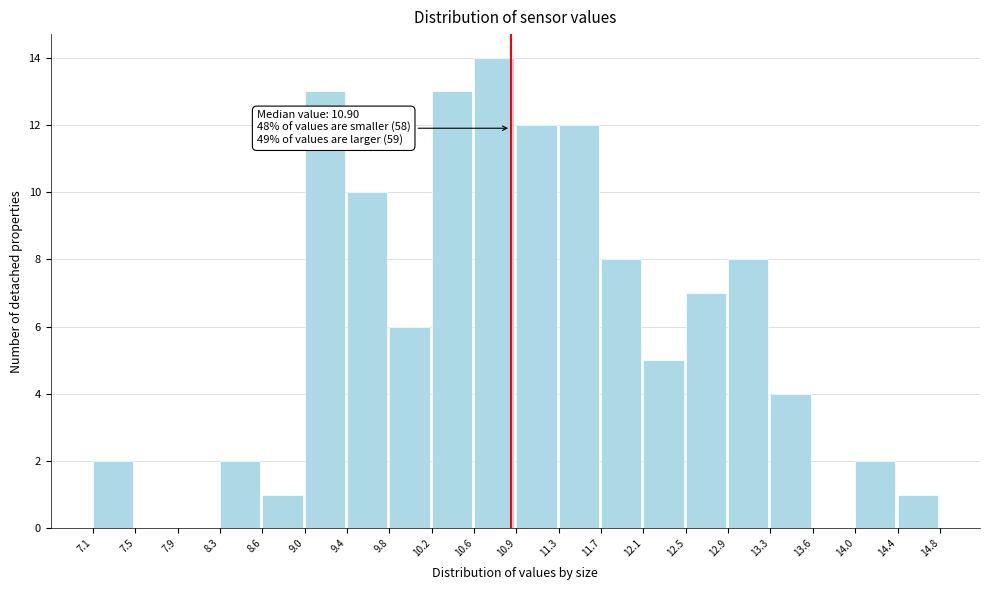

Over which range of the x-axis is the bar tallest?

10.6 to 10.9